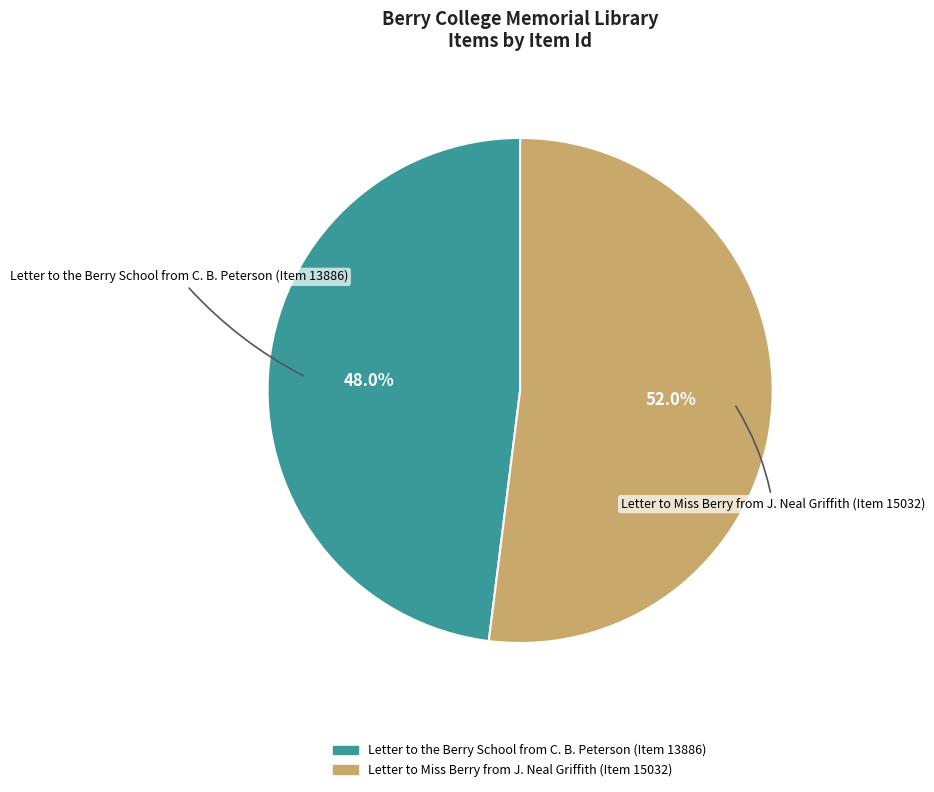

Is Letter to the Berry School from C. B. Peterson (Item 13886) the majority of the pie?

No